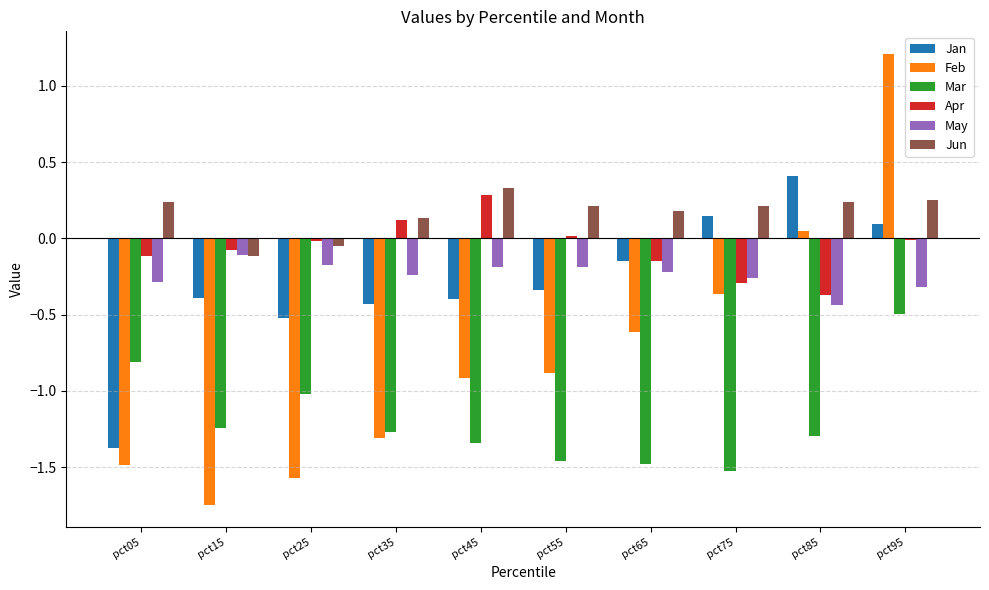

The value of Jun at pct75 is 0.1. True or false?

False